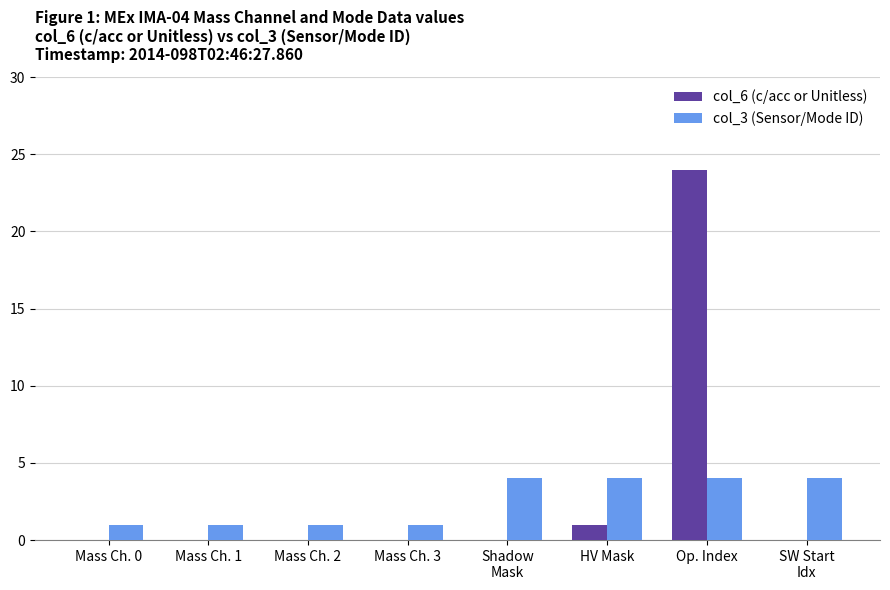

How many series are shown in this chart?

2